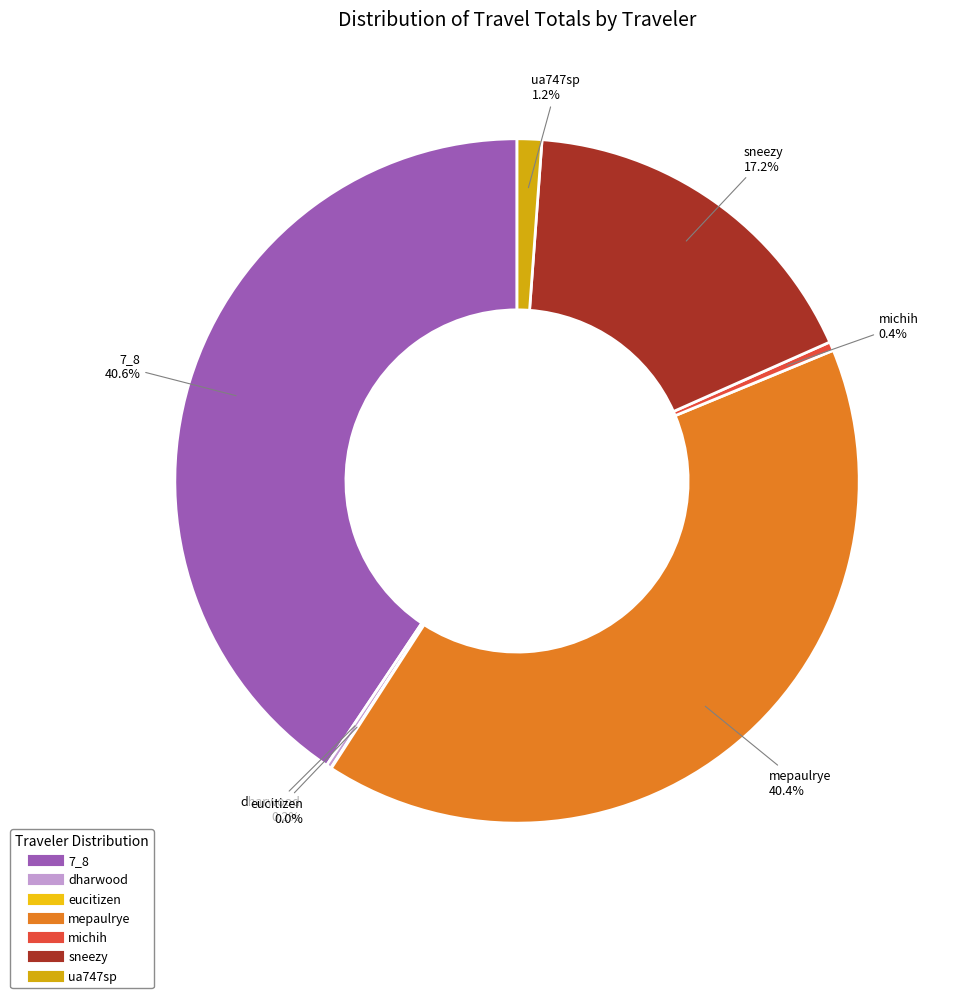

To the nearest percent, what is the difference between the largest and smallest slice percentages?

41%